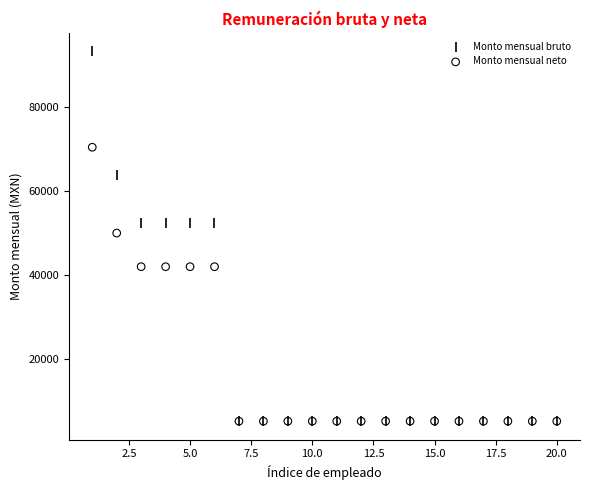

Which series reaches the maximum Y coordinate?

Monto mensual bruto